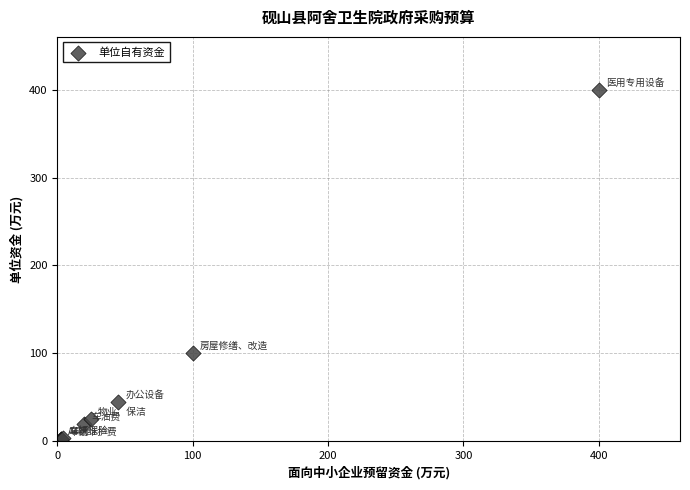

What Y value in the scatter plot is closest to 201?

100